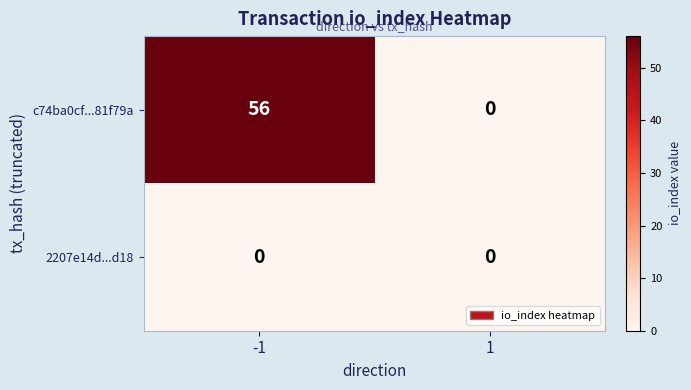

Count the number of categories in the chart.

2